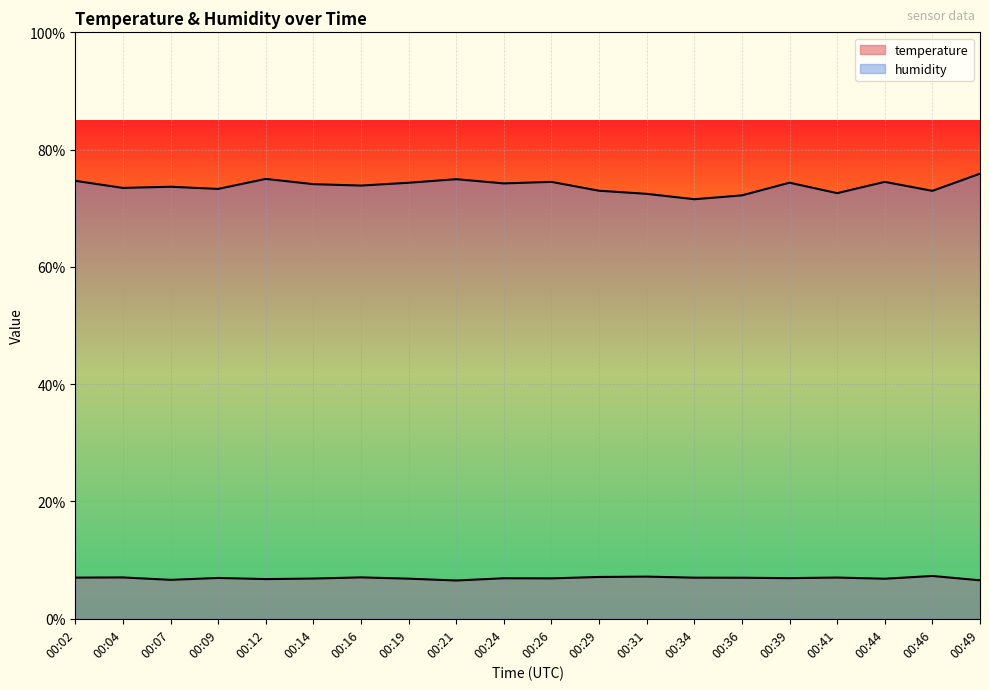

Reading left to right, what are all the values shown in this chart?

temperature: 00:02=7.0	00:04=7.0	00:07=6.6	00:09=7.0	00:12=6.8	00:14=6.9	00:16=7.1	00:19=6.8	00:21=6.5	00:24=6.9	00:26=6.9	00:29=7.1	00:31=7.2	00:34=7.0	00:36=7.0	00:39=6.9	00:41=7.0	00:44=6.8	00:46=7.3	00:49=6.6
humidity: 00:02=74.7	00:04=73.5	00:07=73.7	00:09=73.3	00:12=75.0	00:14=74.1	00:16=73.9	00:19=74.3	00:21=75.0	00:24=74.2	00:26=74.5	00:29=73.0	00:31=72.5	00:34=71.5	00:36=72.2	00:39=74.4	00:41=72.6	00:44=74.5	00:46=73.0	00:49=75.9